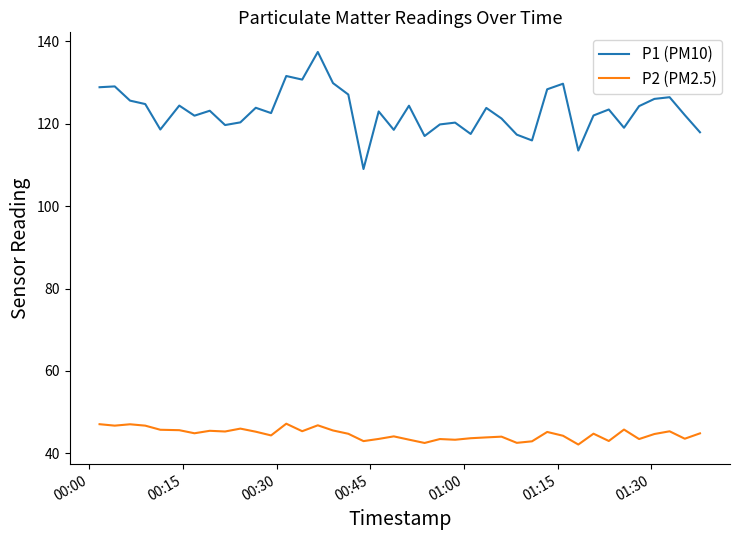

True or false: P1 (PM10) and P2 (PM2.5) cross at least once.

False